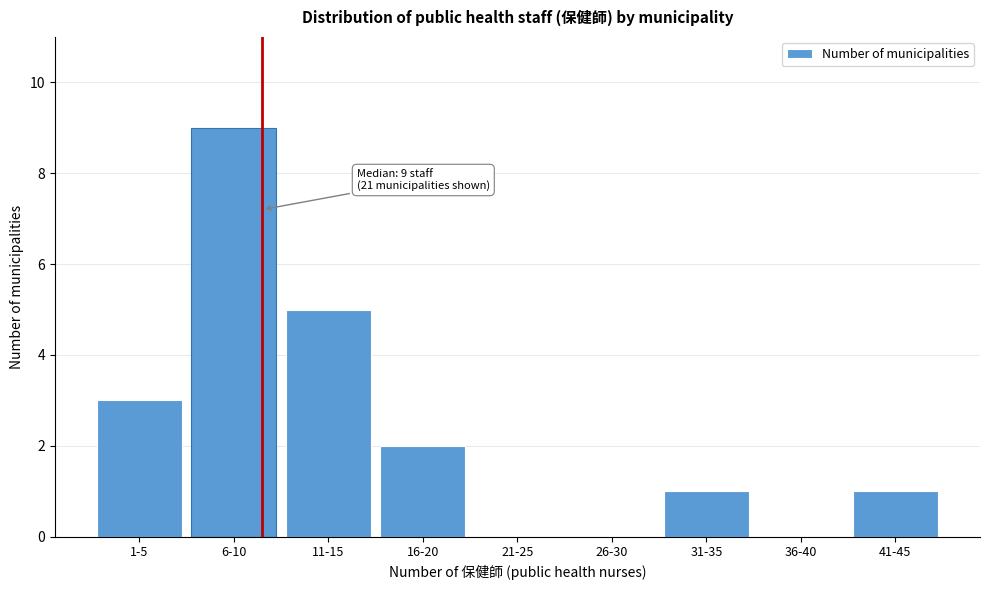

Reading left to right, list all the values displayed in this chart.

1-5=3	6-10=9	11-15=5	16-20=2	21-25=0	26-30=0	31-35=1	36-40=0	41-45=1